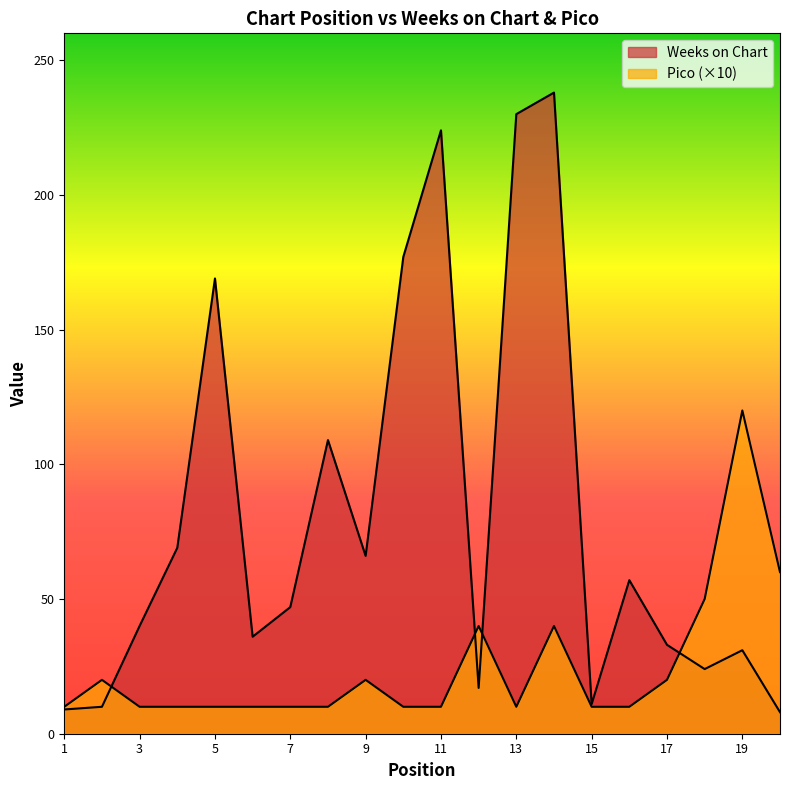

Reading left to right, extract all data points from this chart.

Weeks on Chart: 9	10	40	69	169	36	47	109	66	177	224	17	230	238	11	57	33	24	31	8
Pico: 10	20	10	10	10	10	10	10	20	10	10	40	10	40	10	10	20	50	120	60